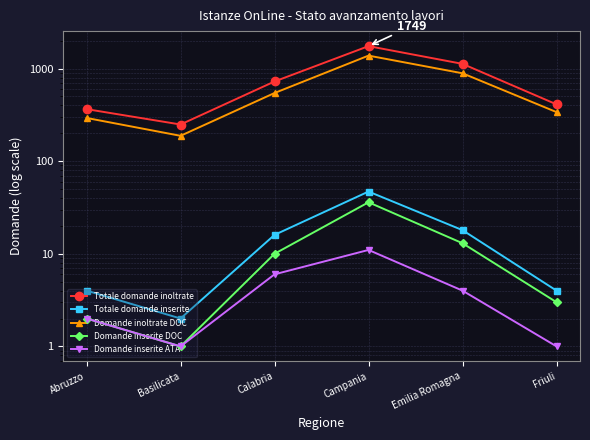

What is the lowest value of the Domande inserite ATA series?

1